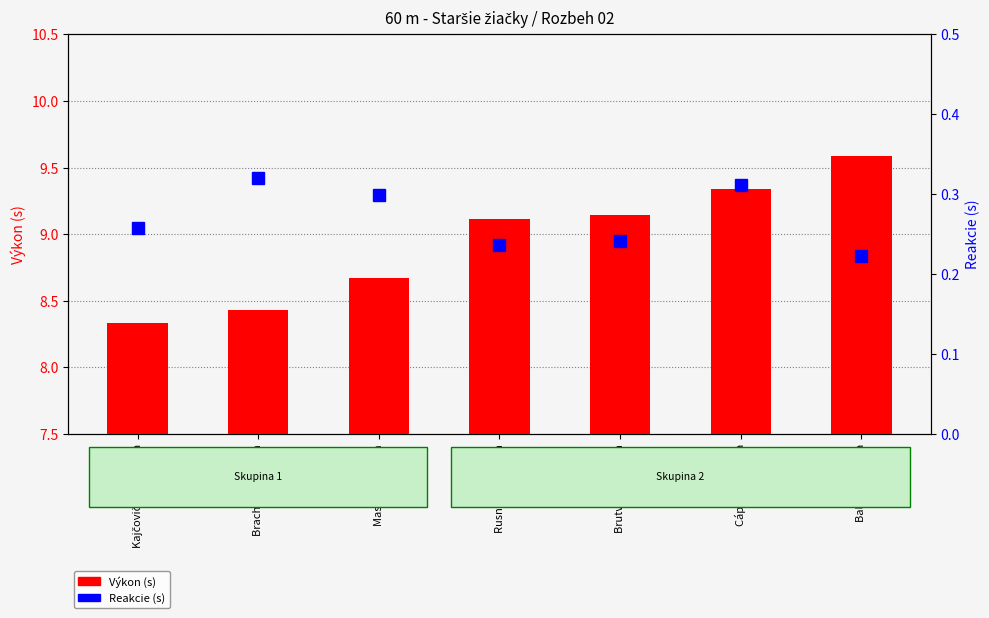

Are the bars horizontal?

No